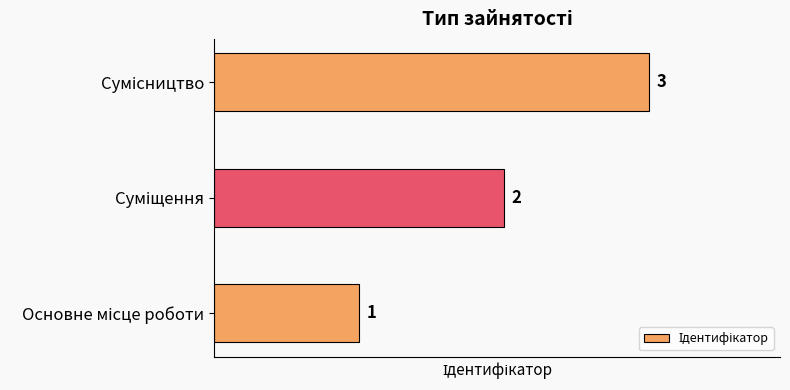

What is the greatest value displayed?

3